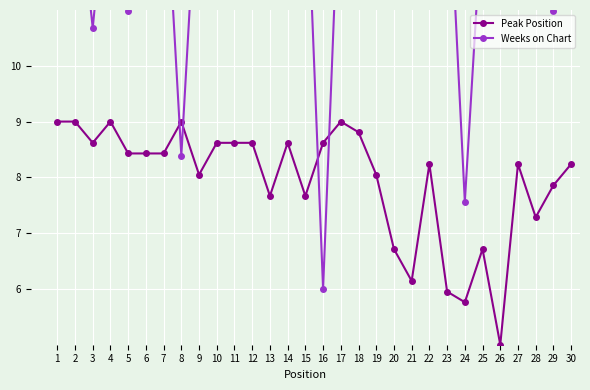

What is the value of the Peak Position point at the 9th from the left?

8.0